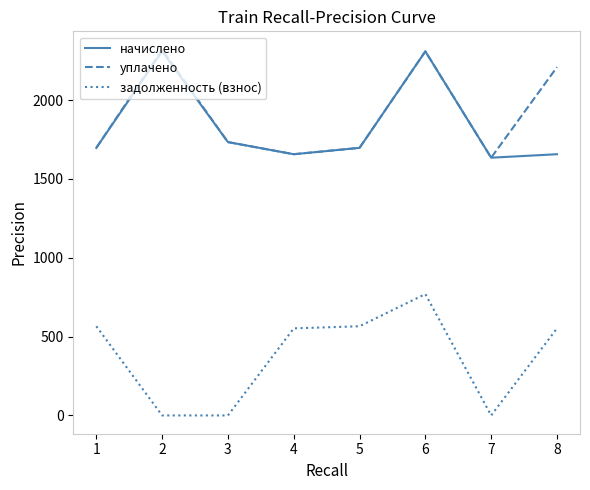

True or false: начислено and задолженность (взнос) intersect in this chart.

False